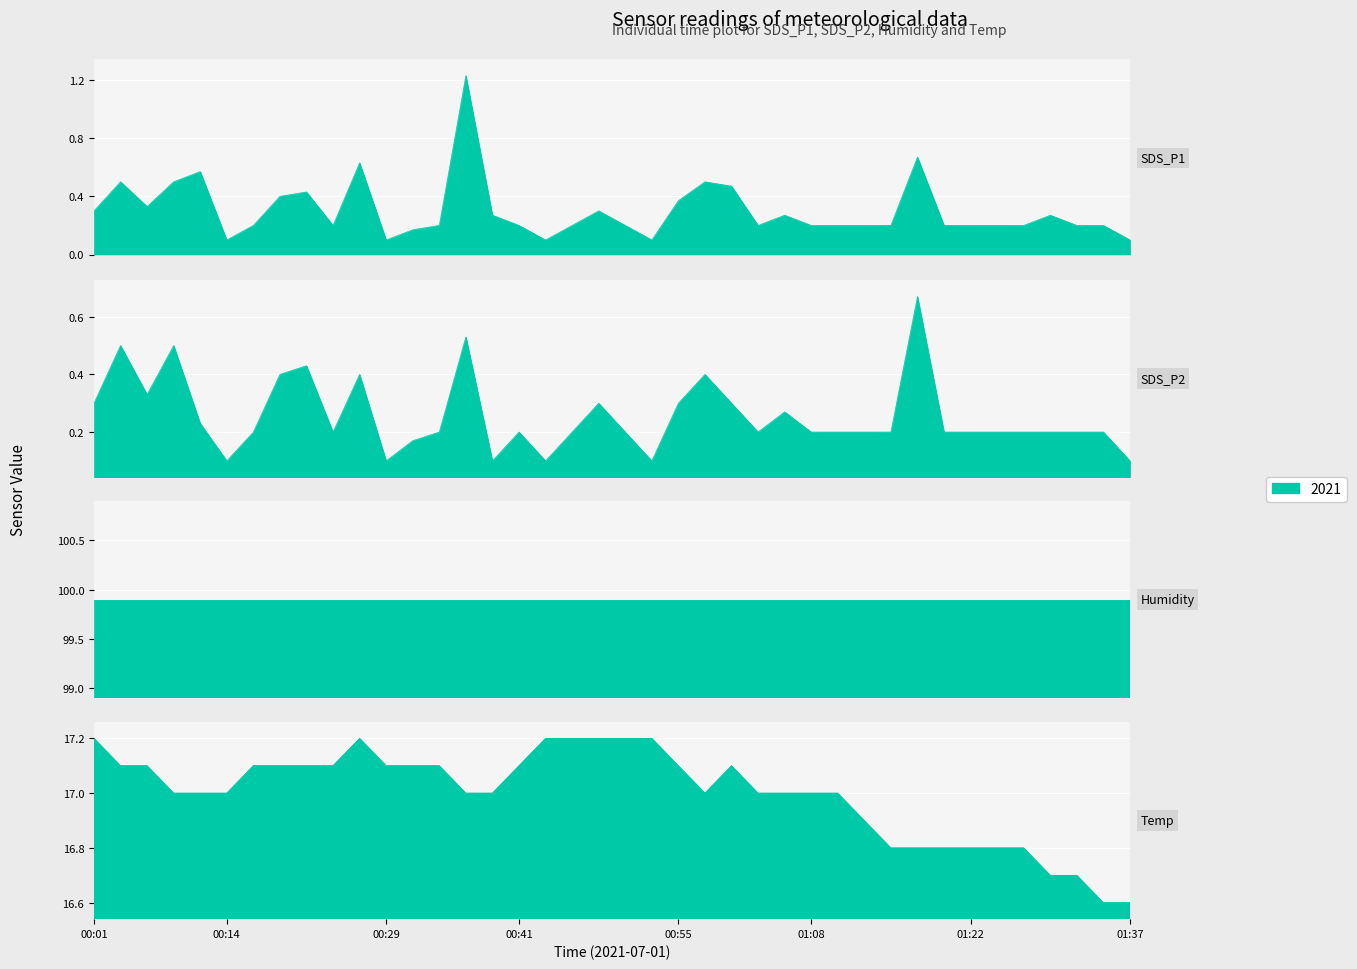

True or false: Temp and SDS_P2 intersect in this chart.

False